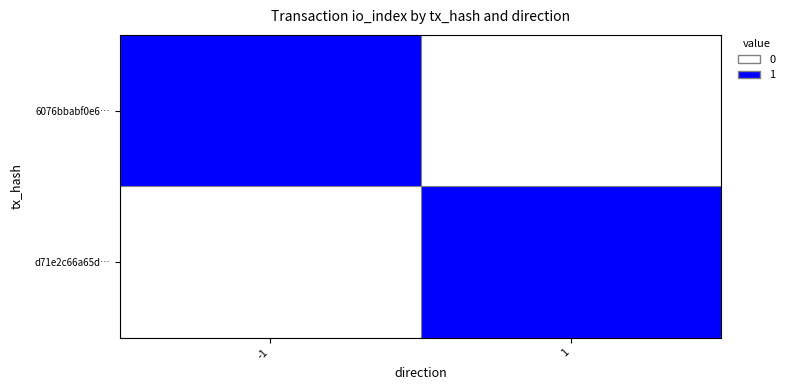

How many categories are shown in the chart?

2